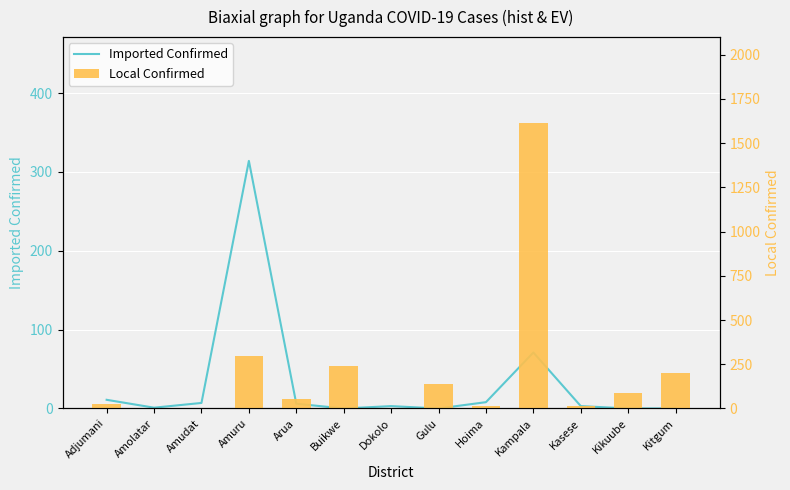

The value of Local Confirmed at Buikwe is 241. True or false?

True